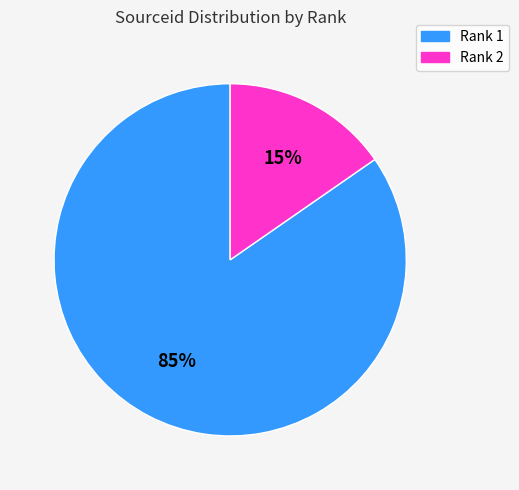

Is there a majority slice in this chart?

Yes